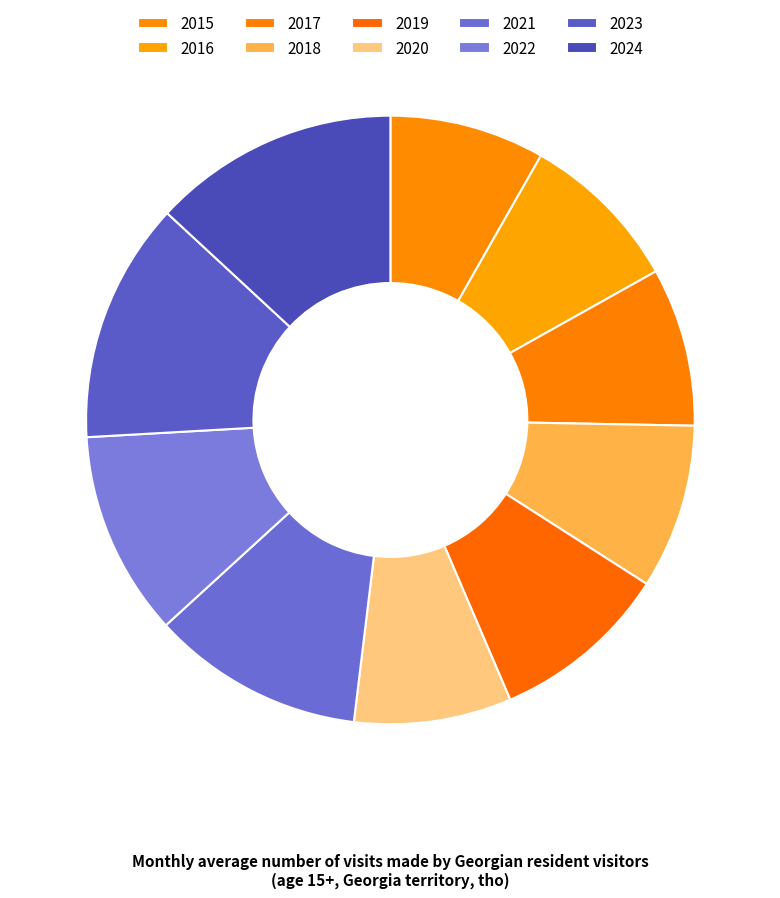

Count the number of slices in the pie.

10